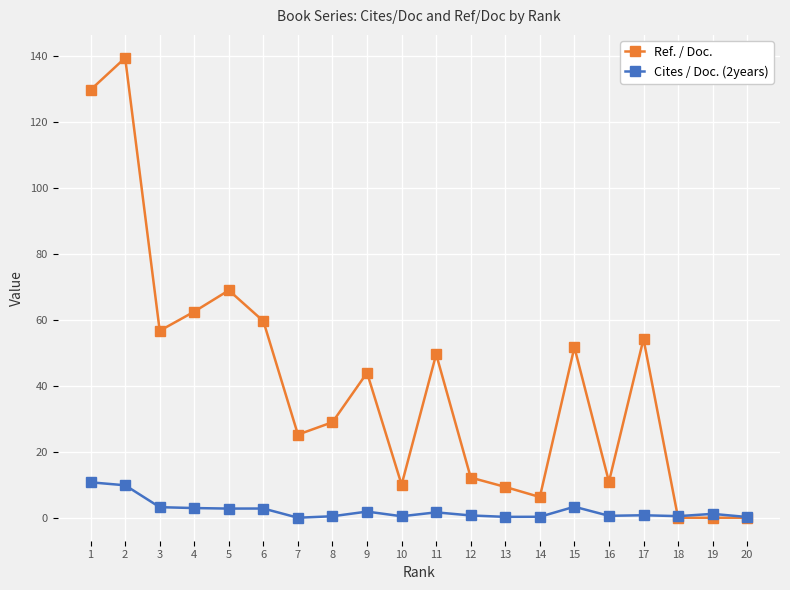

How many times do Ref. / Doc. and Cites / Doc. (2years) cross each other?

1